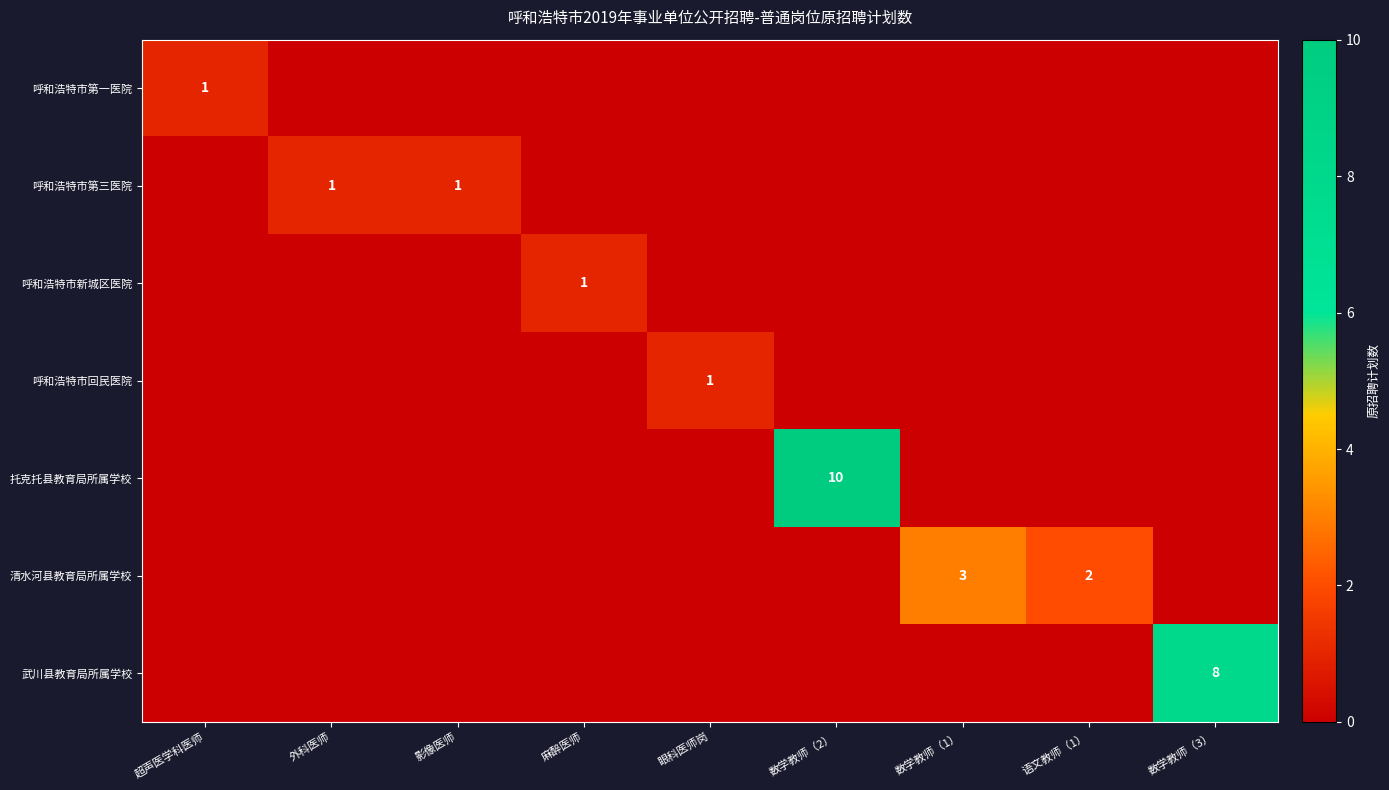

True or false: 清水河县教育局所属学校 has a value of 2 at 语文教师（1）.

True